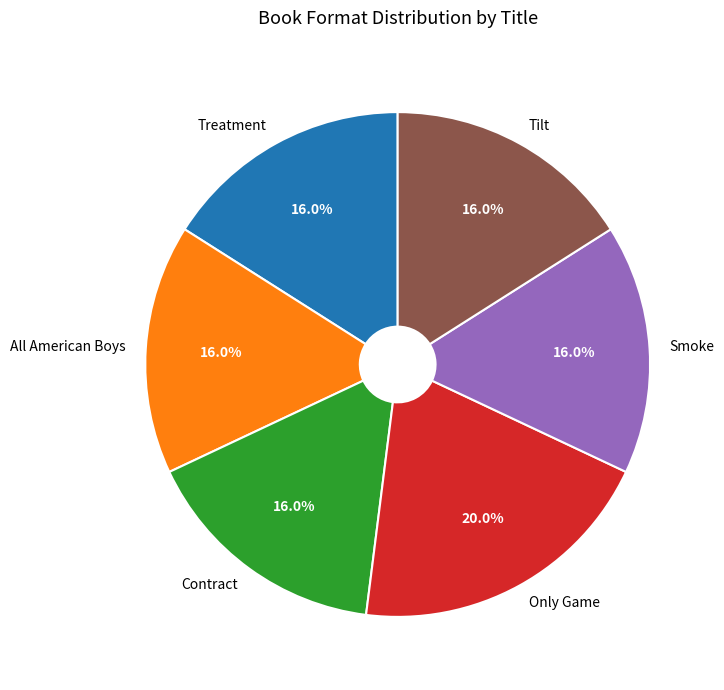

Is All American Boys the majority of the pie?

No